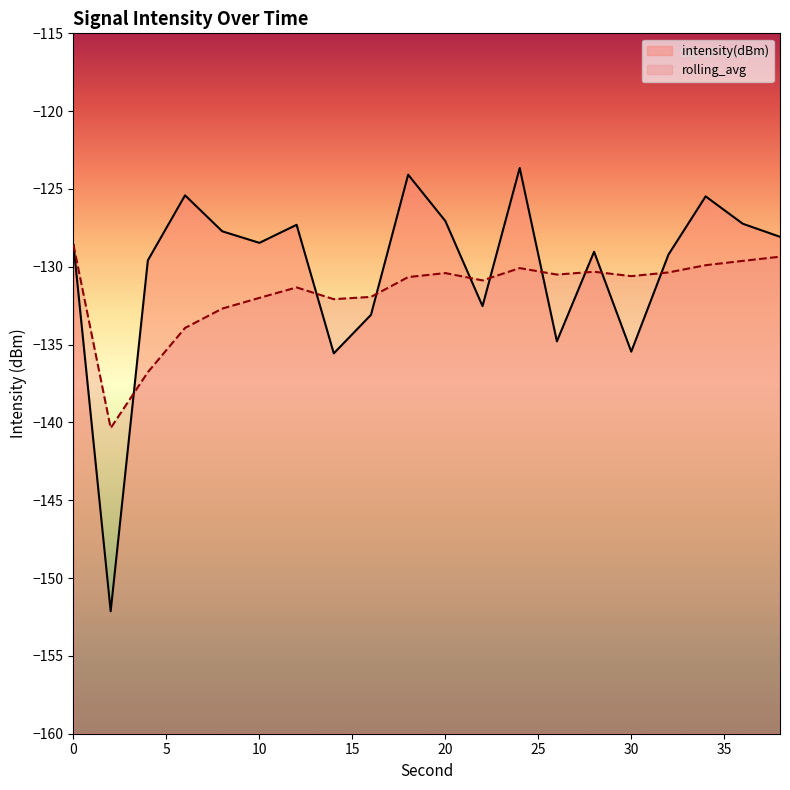

True or false: rolling_avg and intensity(dBm) cross at least once.

True